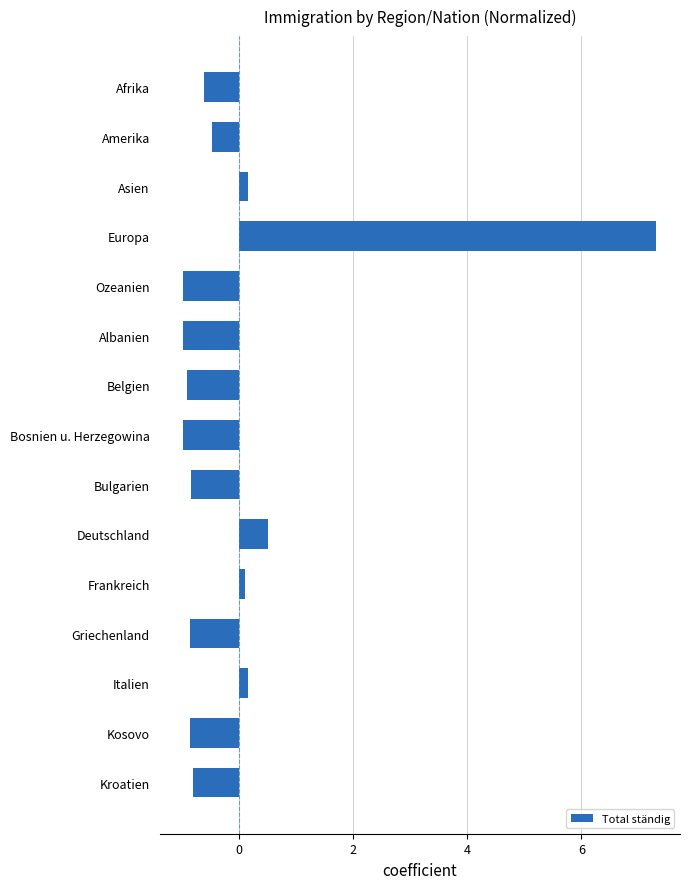

Read the value at Bosnien u. Herzegowina.

-1.0